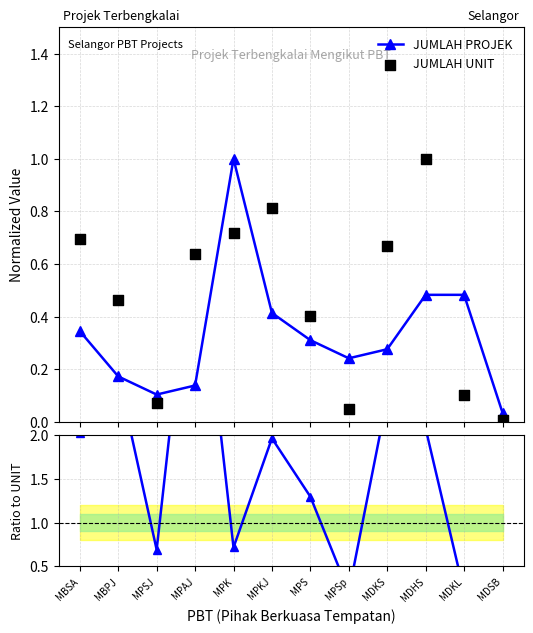

At how many categories does at least one series exceed 3?

1